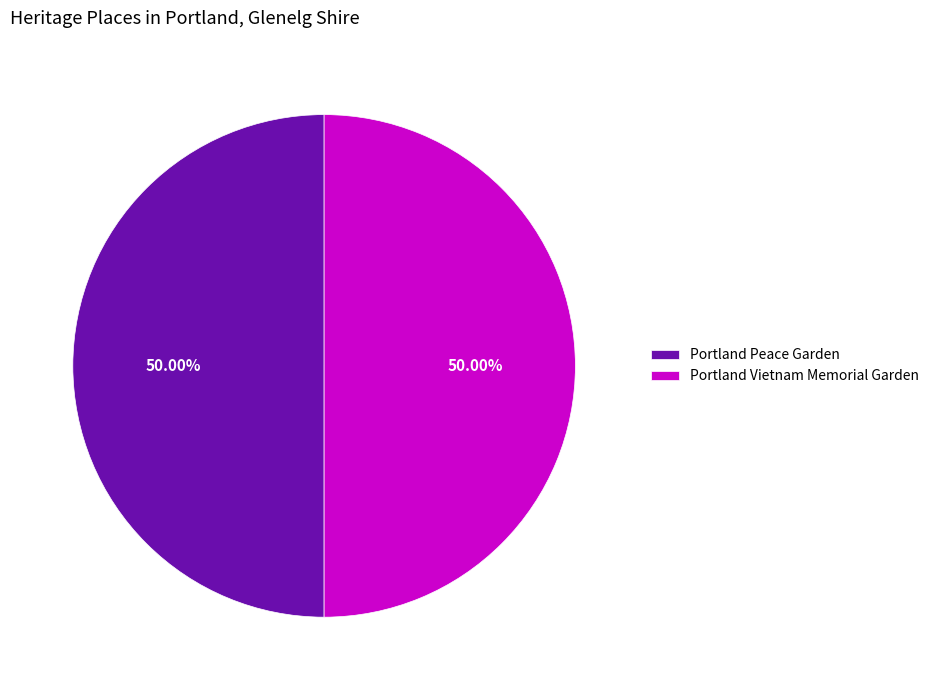

Is it true that Portland Vietnam Memorial Garden is 38% of the pie?

False